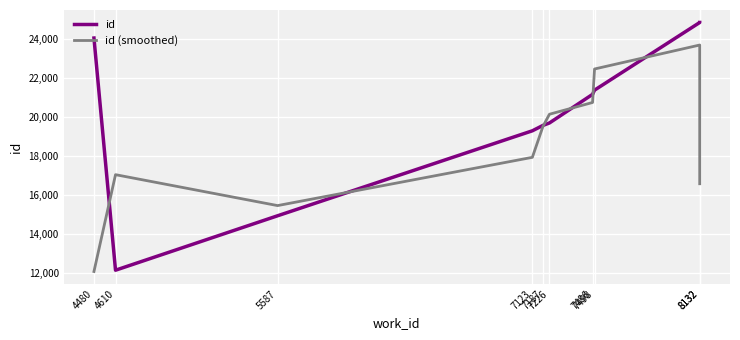

What is the value of the id point at the 5th from the left?

19581.0